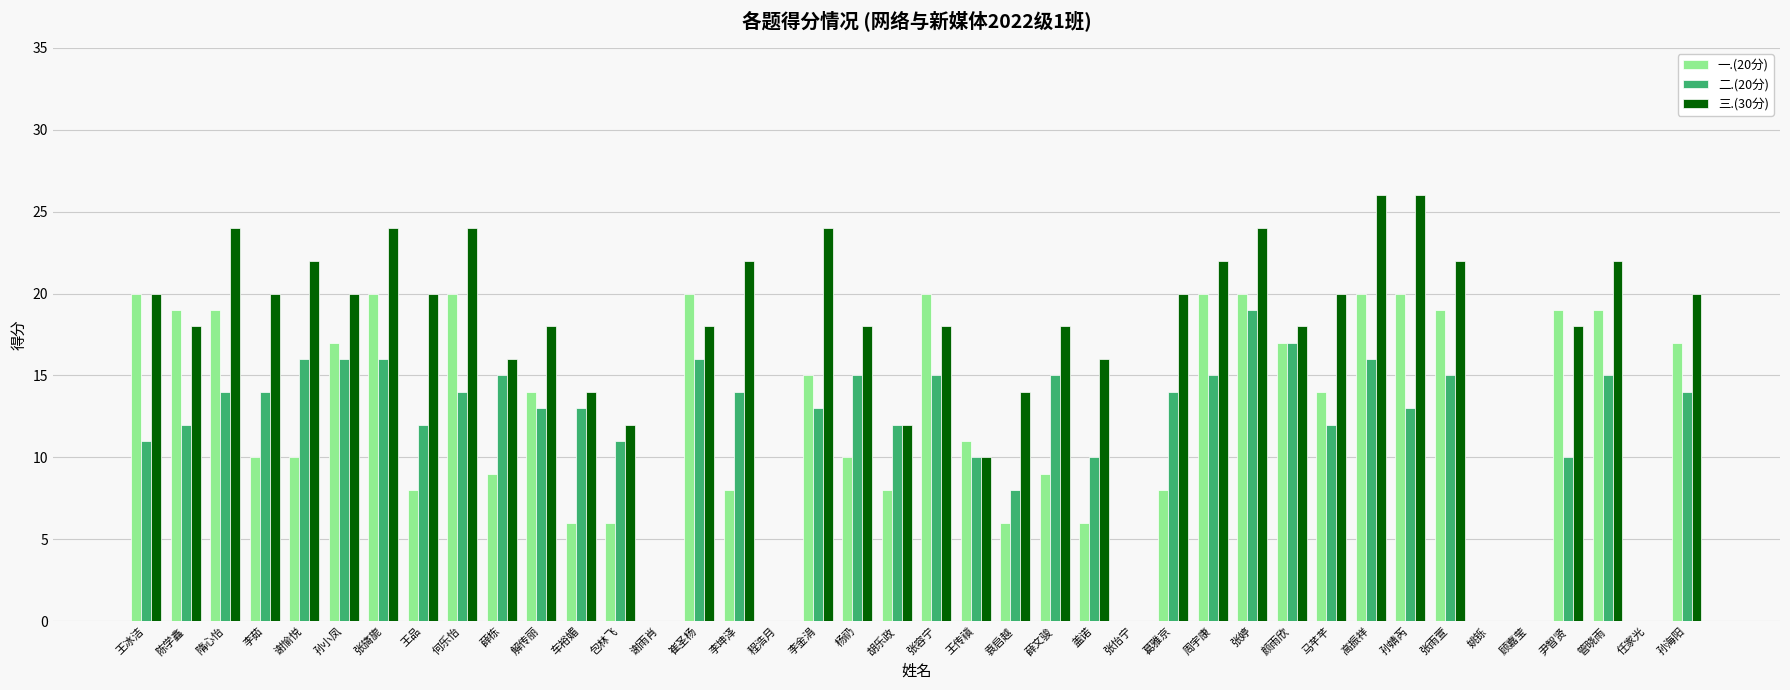

Reading left to right, extract all data points from this chart.

一.(20分): 20	19	19	10	10	17	20	8	20	9	14	6	6	0	20	8	0	15	10	8	20	11	6	9	6	0	8	20	20	17	14	20	20	19	0	0	19	19	0	17
二.(20分): 11	12	14	14	16	16	16	12	14	15	13	13	11	0	16	14	0	13	15	12	15	10	8	15	10	0	14	15	19	17	12	16	13	15	0	0	10	15	0	14
三.(30分): 20	18	24	20	22	20	24	20	24	16	18	14	12	0	18	22	0	24	18	12	18	10	14	18	16	0	20	22	24	18	20	26	26	22	0	0	18	22	0	20